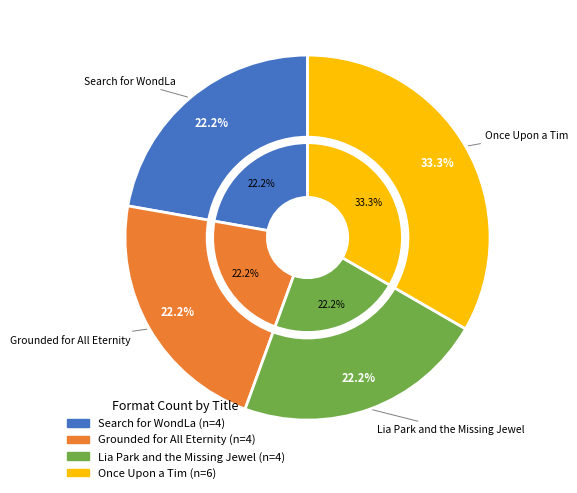

Is there a majority slice in this chart?

No